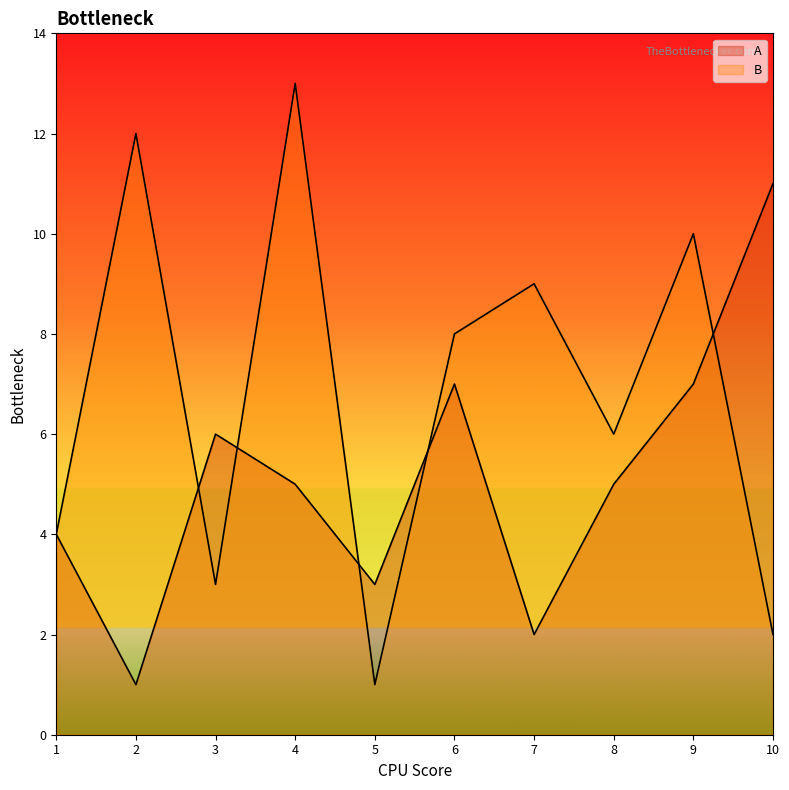

Reading left to right, list all the values displayed in this chart.

A: 4	1	6	5	3	7	2	5	7	11
B: 4	12	3	13	1	8	9	6	10	2